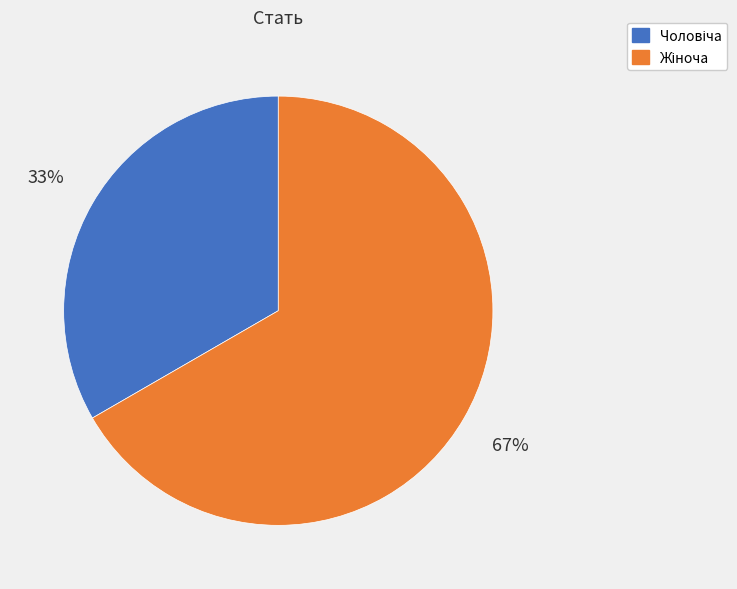

To the nearest percent, what is the average slice percentage?

50%